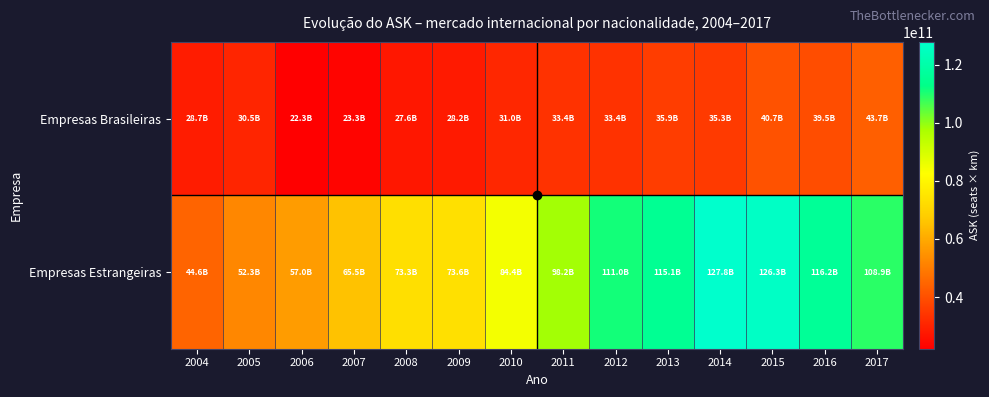

Which series has the largest total across all categories?

Empresas Estrangeiras